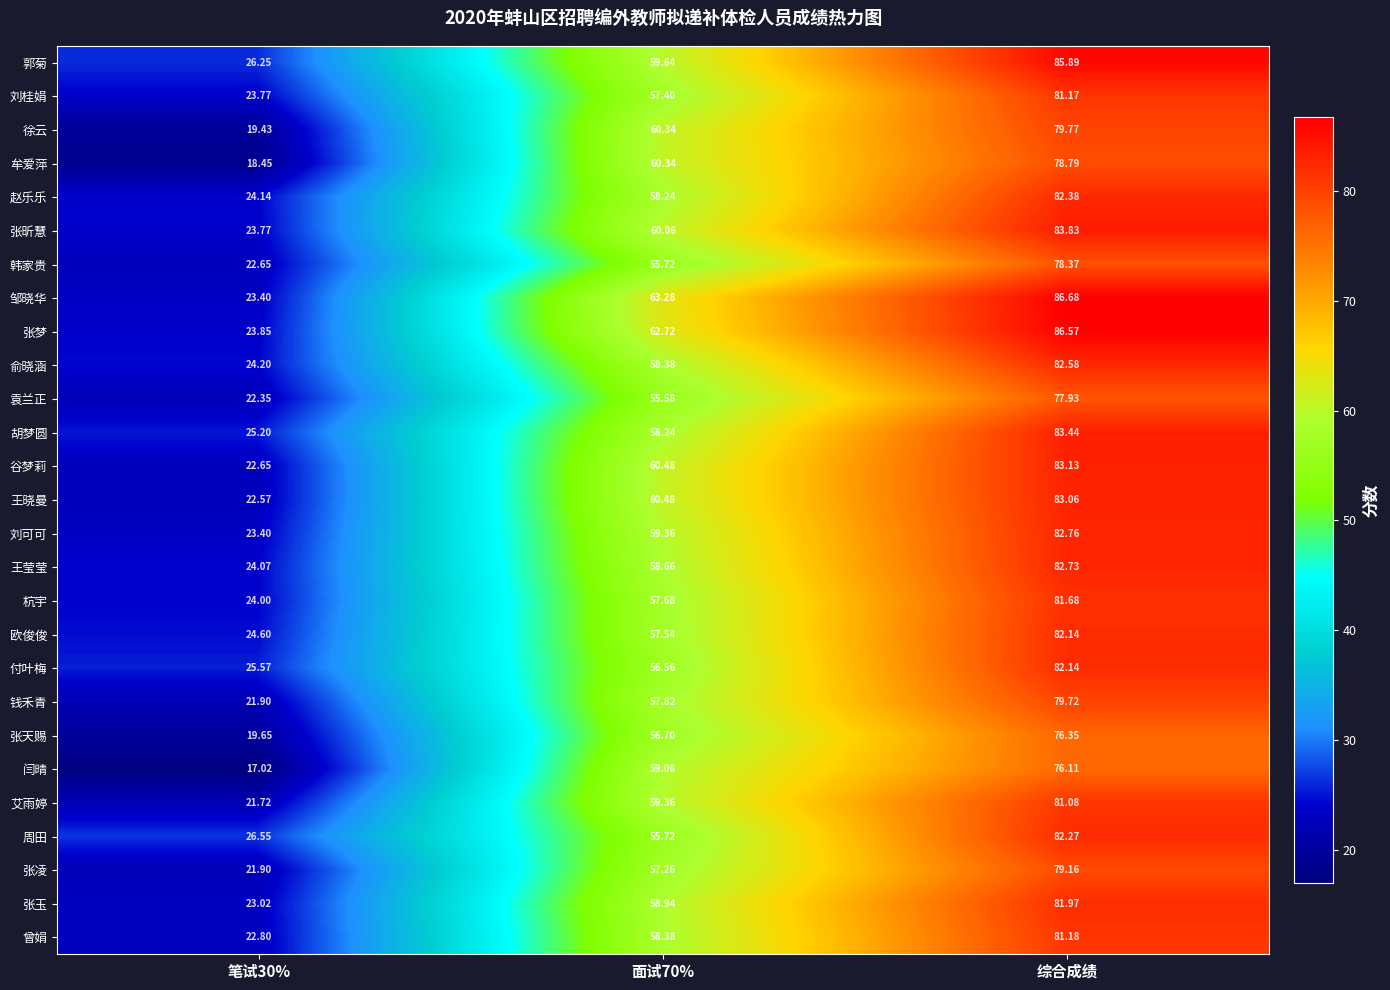

What is the total value across all series at 面试70%?

1584.0